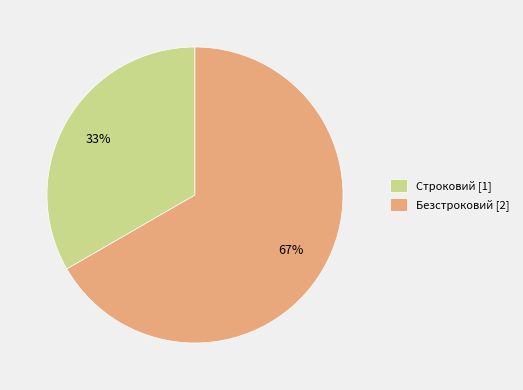

Do Строковий [1] and Безстроковий [2] together represent more than half of the pie?

Yes